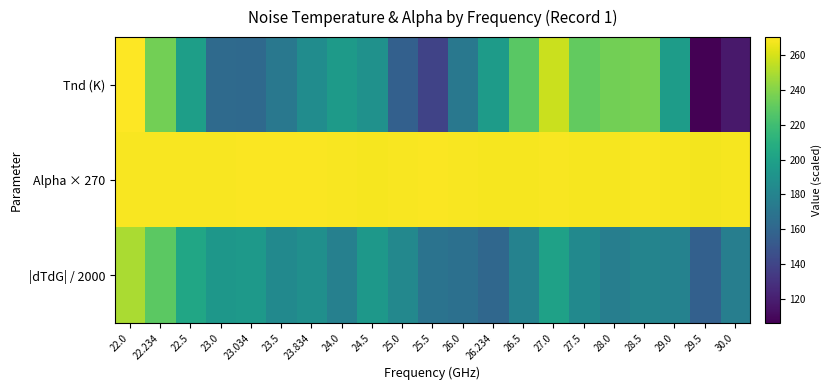

Reading right to left, list all the values displayed in this chart.

Tnd (K): 30.0=117.0	29.5=106.0	29.0=196.8	28.5=236.8	28.0=235.7	27.5=231.0	27.0=257.1	26.5=228.7	26.234=196.3	26.0=171.6	25.5=138.8	25.0=156.8	24.5=189.4	24.0=195.6	23.834=186.1	23.5=171.9	23.034=162.5	23.0=163.1	22.5=198.3	22.234=235.5	22.0=270.5
Alpha × 270: 30.0=268.2	29.5=267.7	29.0=268.4	28.5=268.9	28.0=268.5	27.5=268.5	27.0=269.0	26.5=268.4	26.234=268.4	26.0=268.7	25.5=269.3	25.0=268.8	24.5=268.5	24.0=269.0	23.834=269.4	23.5=269.3	23.034=269.2	23.0=269.0	22.5=268.9	22.234=269.2	22.0=268.7
|dTdG| / 2000: 30.0=176.6	29.5=156.3	29.0=179.1	28.5=180.4	28.0=176.1	27.5=183.9	27.0=200.3	26.5=178.8	26.234=161.1	26.0=166.8	25.5=168.7	25.0=182.7	24.5=193.8	24.0=177.7	23.834=188.3	23.5=184.3	23.034=195.3	23.0=193.0	22.5=203.1	22.234=229.4	22.0=249.5